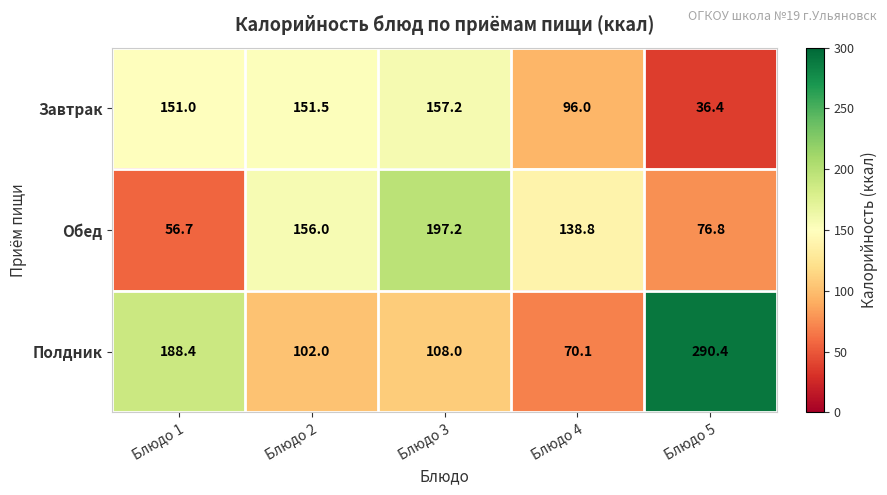

Which category has the lowest value in the Обед series?

Блюдо 1